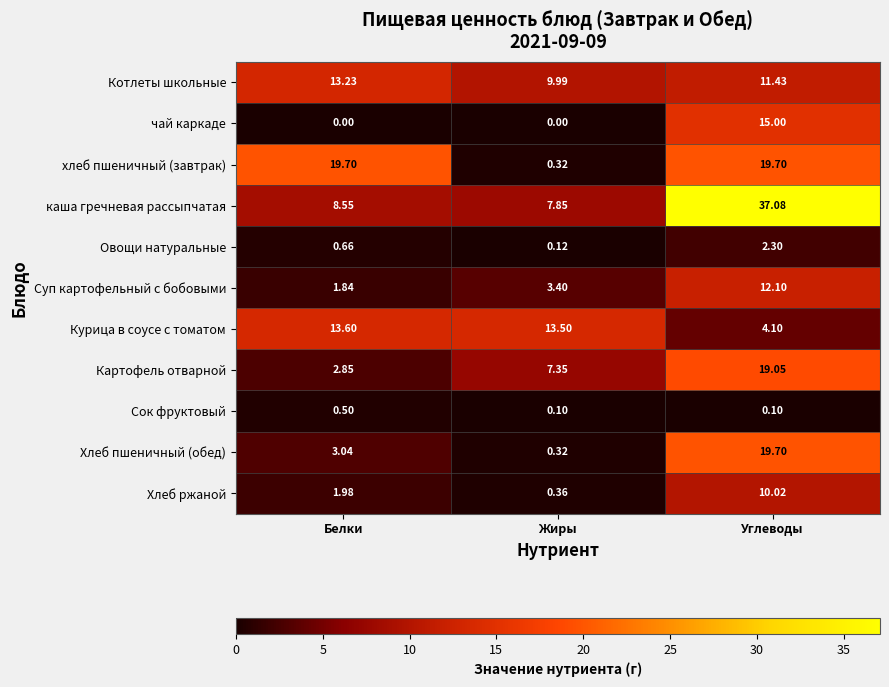

At which category is the sum across all series the highest?

Углеводы